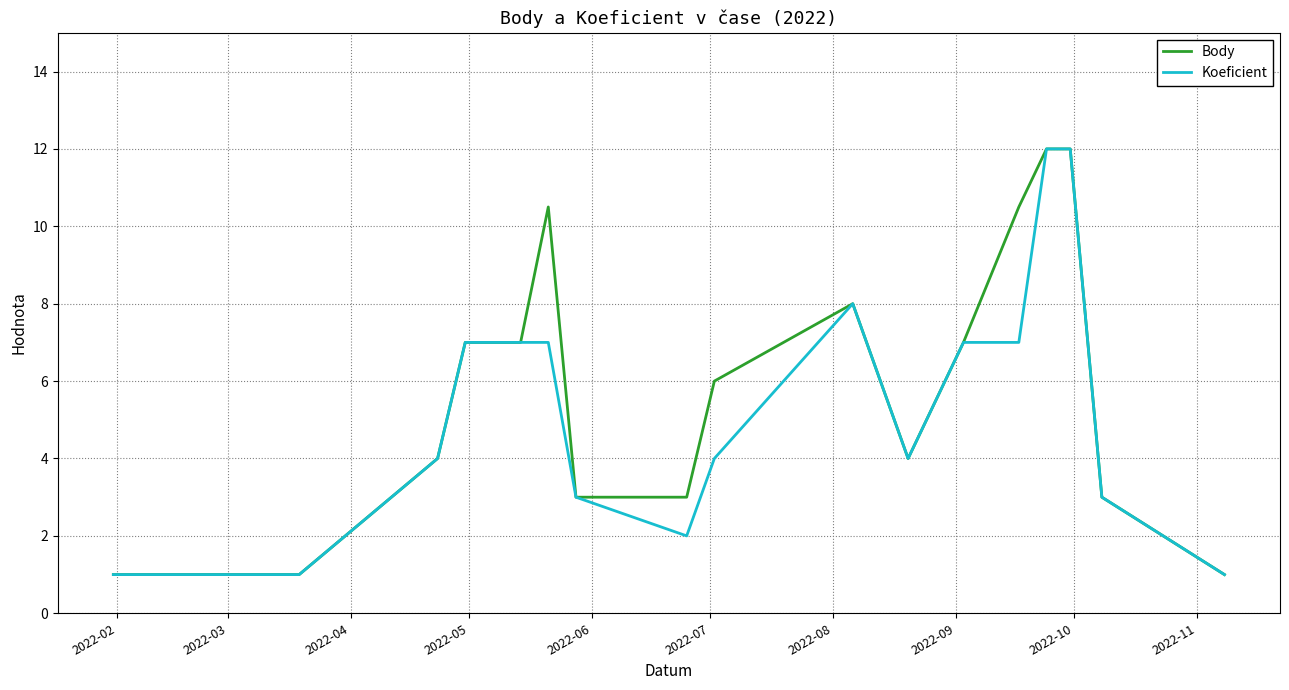

What is the lowest value of the Body series?

1.0